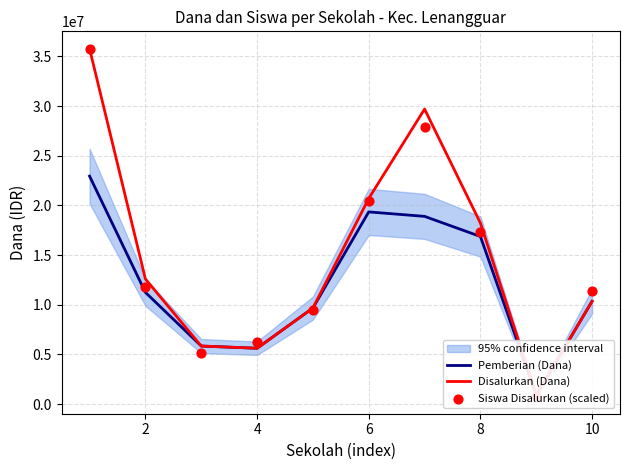

Which series reaches the minimum Y coordinate?

Siswa Disalurkan (scaled)